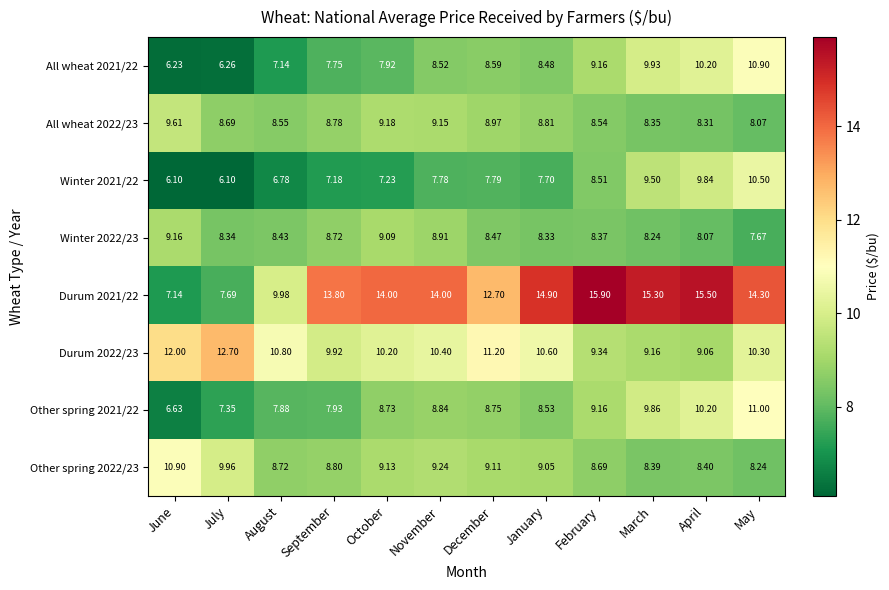

At which label does Other spring 2021/22 reach its peak?

May